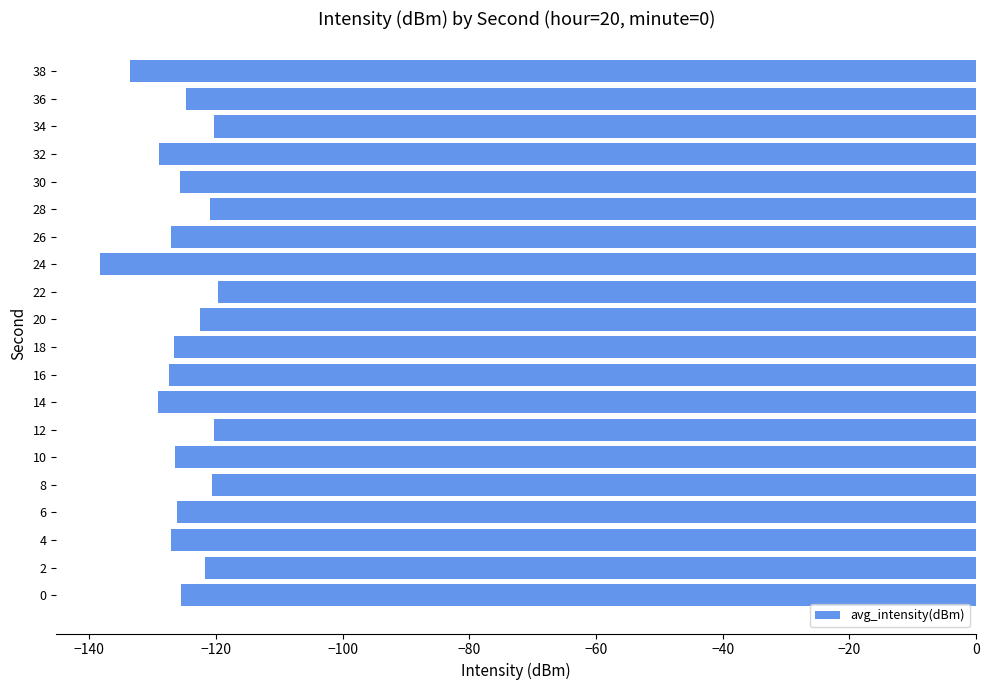

Are the bars horizontal?

Yes